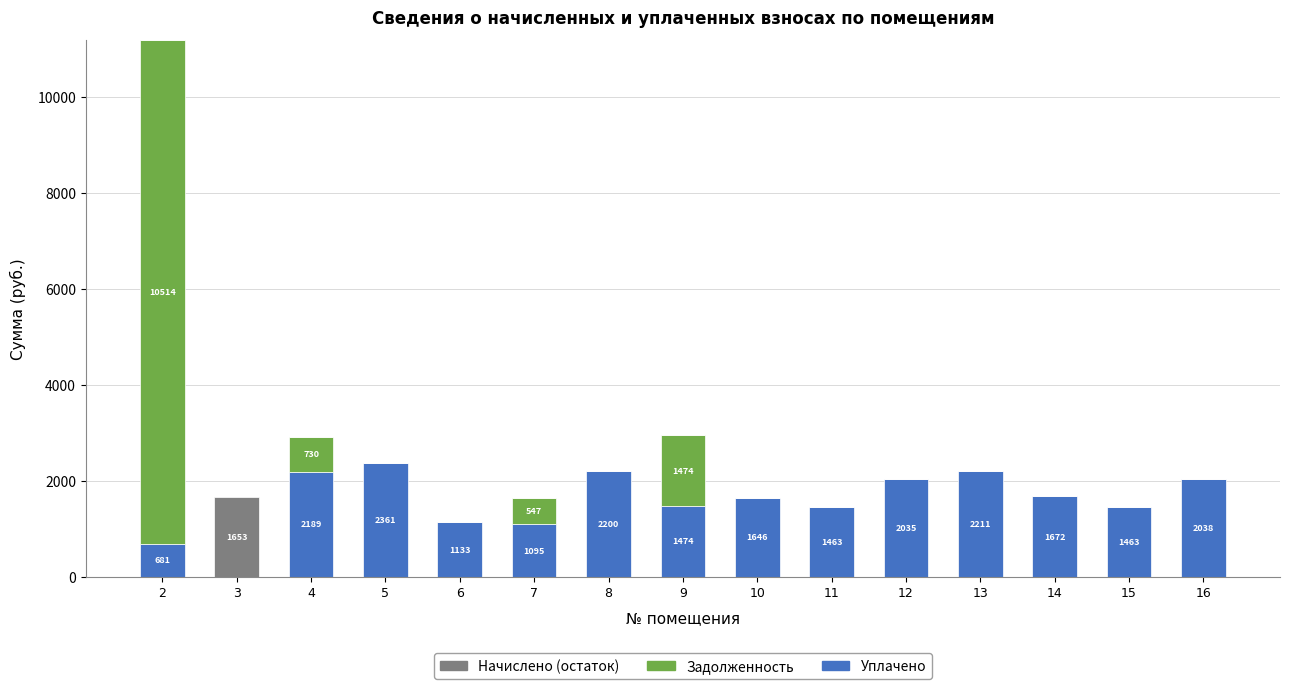

Are the bars grouped side by side (vs. stacked)?

No